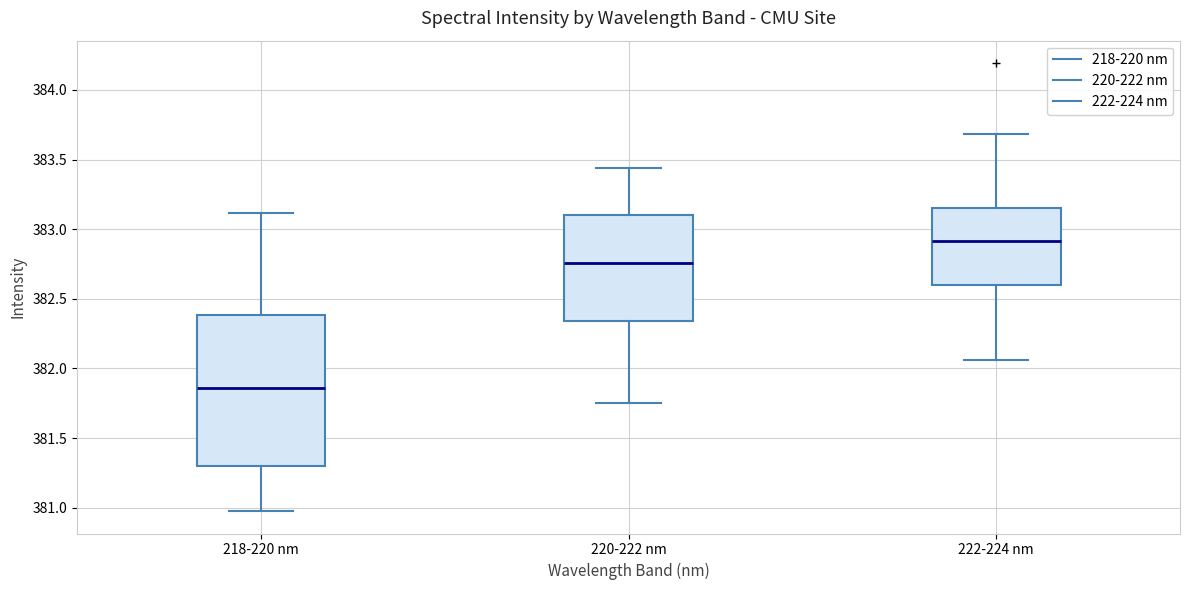

Comparing the boxes themselves (not the whiskers), which one is the tallest?

218-220 nm